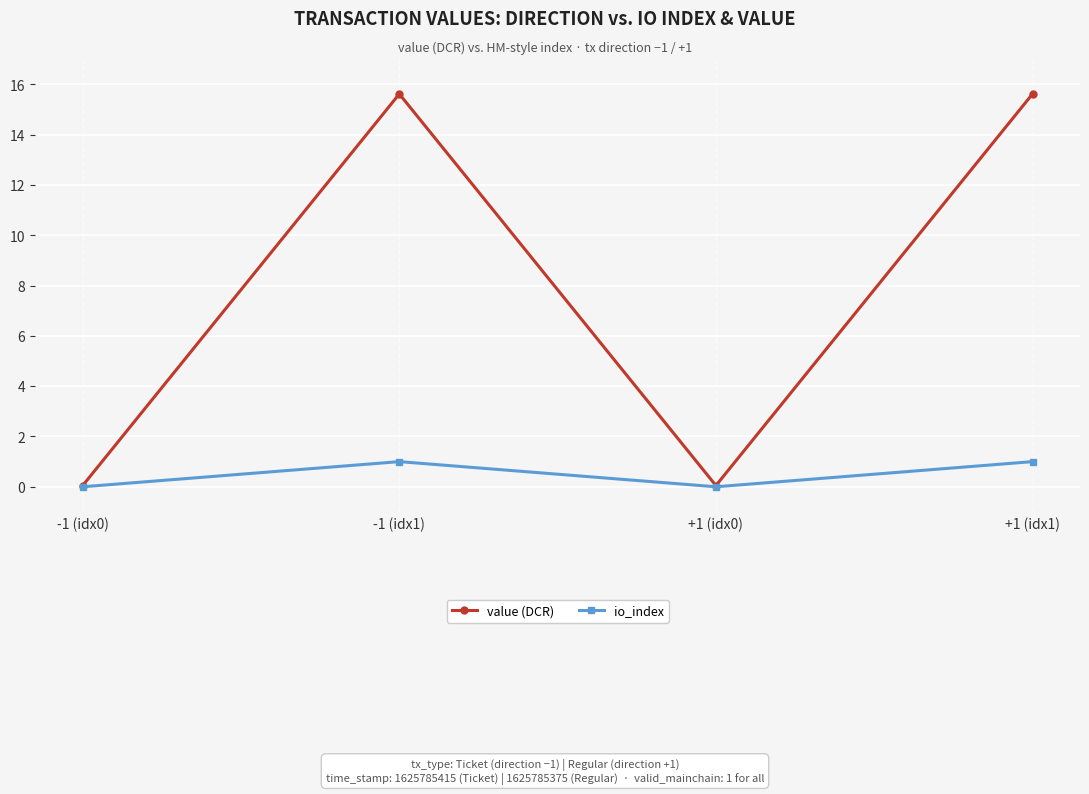

Which series has the largest total across all categories?

value (DCR)